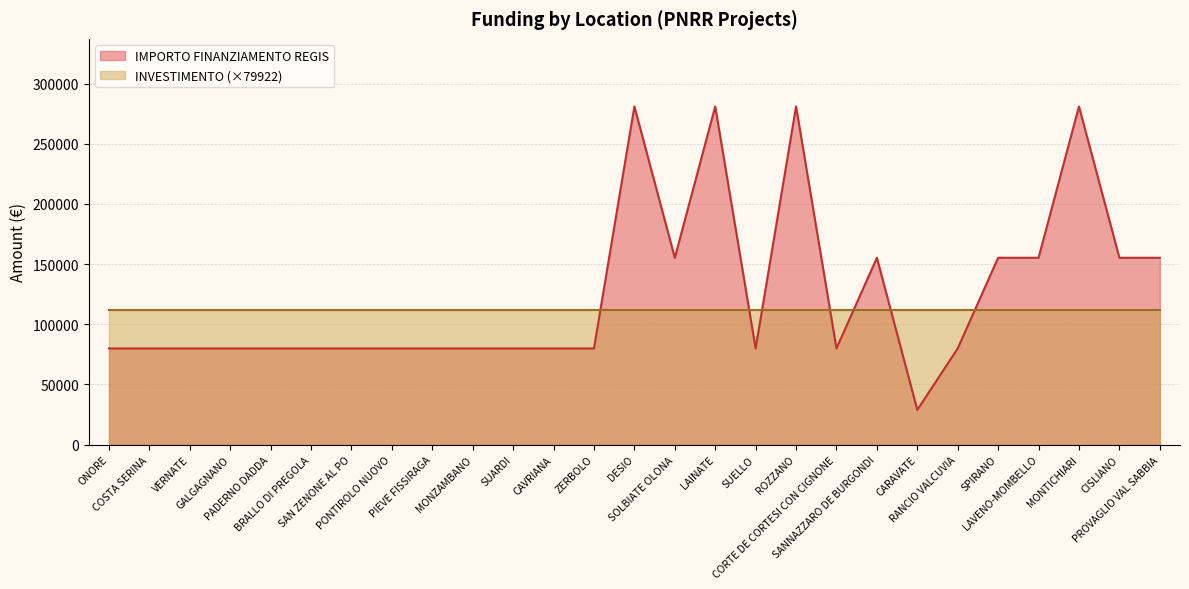

What is the ratio of the value at SANNAZZARO DE BURGONDI to the value at CARAVATE?

5.4